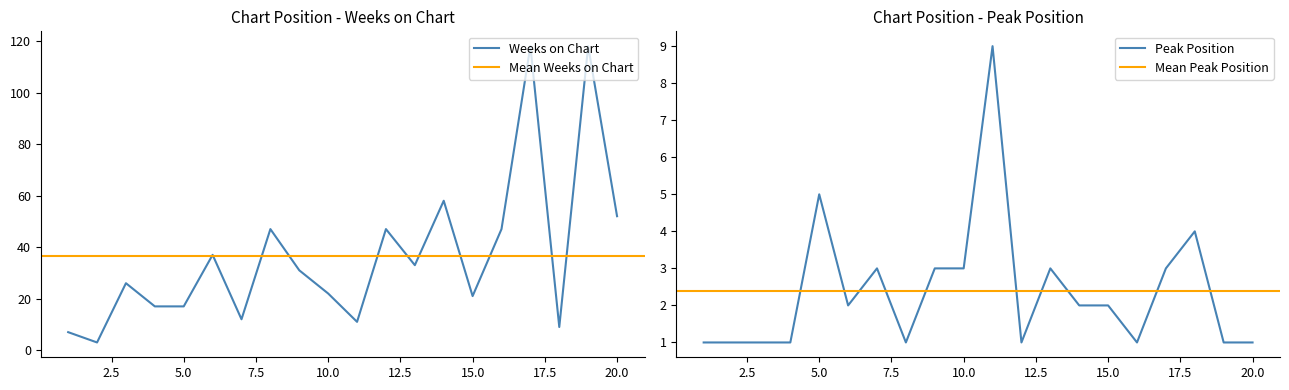

What is the smallest value displayed?

1